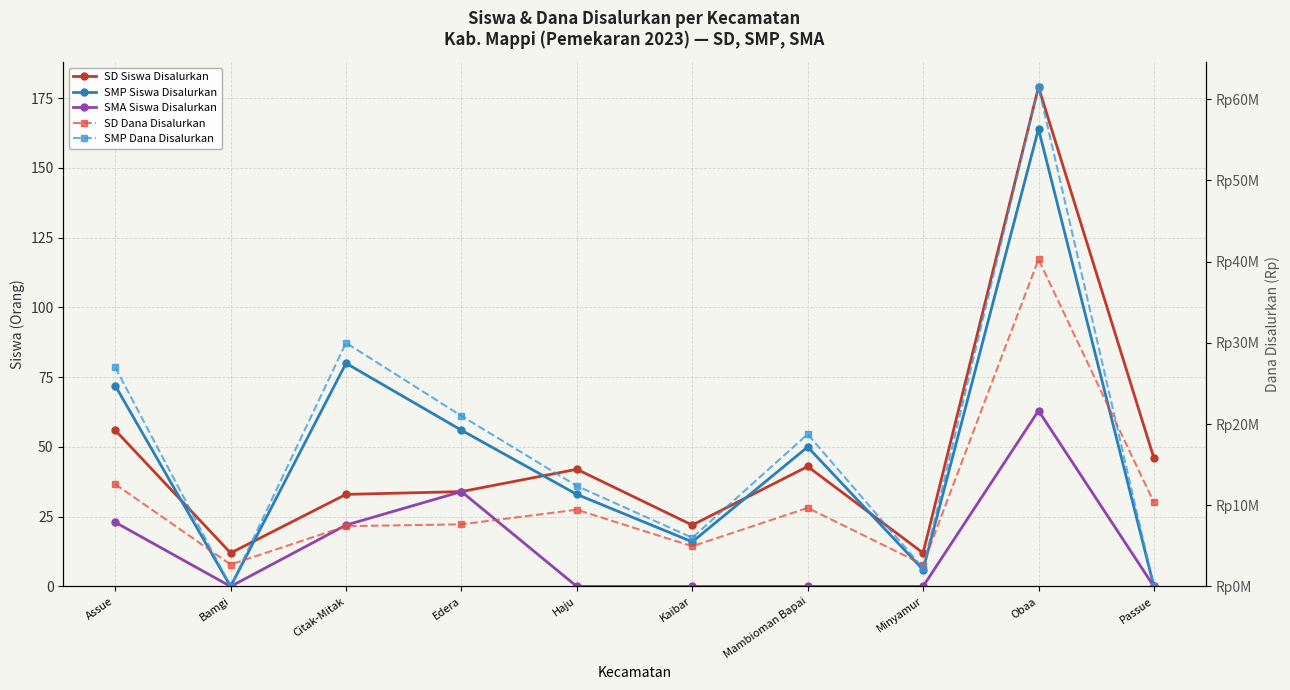

Reading left to right, transcribe all the data shown in this chart.

SD Siswa Disalurkan: 56	12	33	34	42	22	43	12	179	46
SMP Siswa Disalurkan: 72	0	80	56	33	16	50	6	164	0
SMA Siswa Disalurkan: 23	0	22	34	0	0	0	0	63	0
SD Dana Disalurkan: 12600000	2700000	7425000	7650000	9450000	4950000	9675000	2700000	40275000	10350000
SMP Dana Disalurkan: 27000000	0	30000000	21000000	12375000	6000000	18750000	2250000	61500000	0